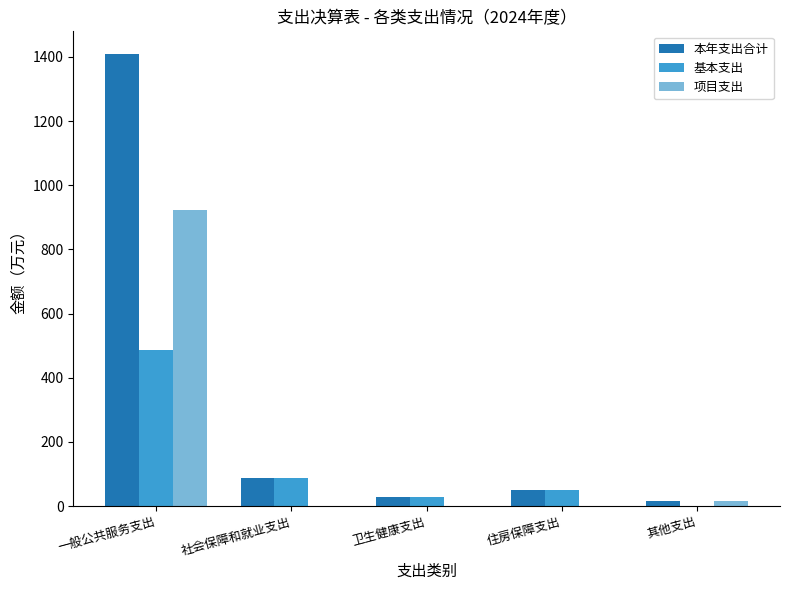

Where is 项目支出 nearest to the value 460?

其他支出